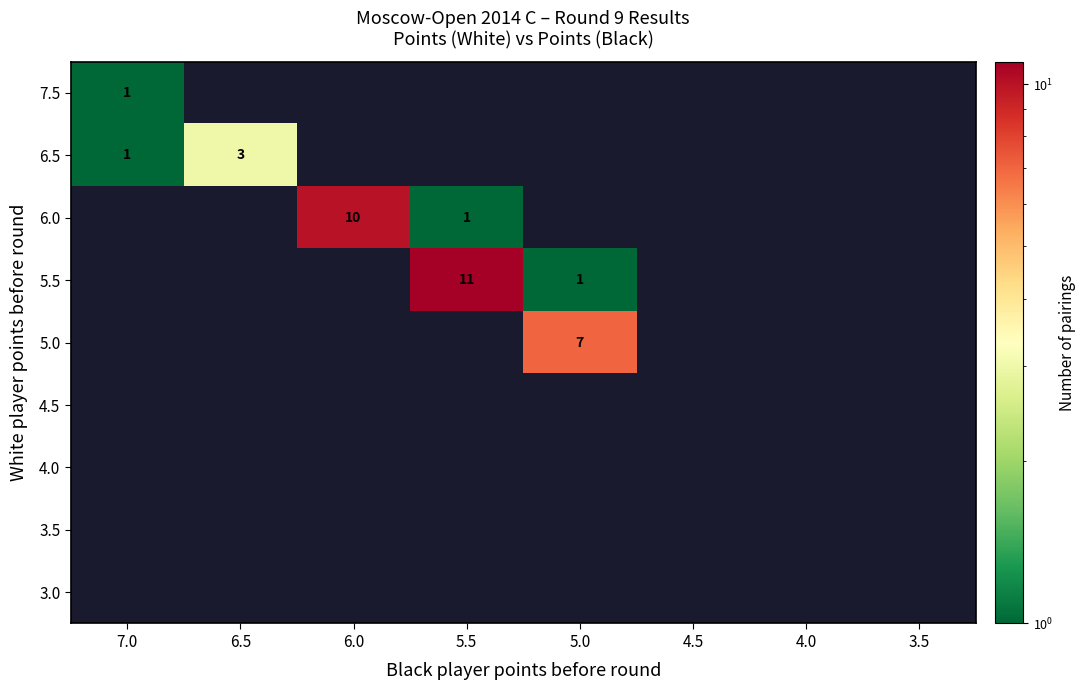

At how many categories does at least one series exceed 6?

3